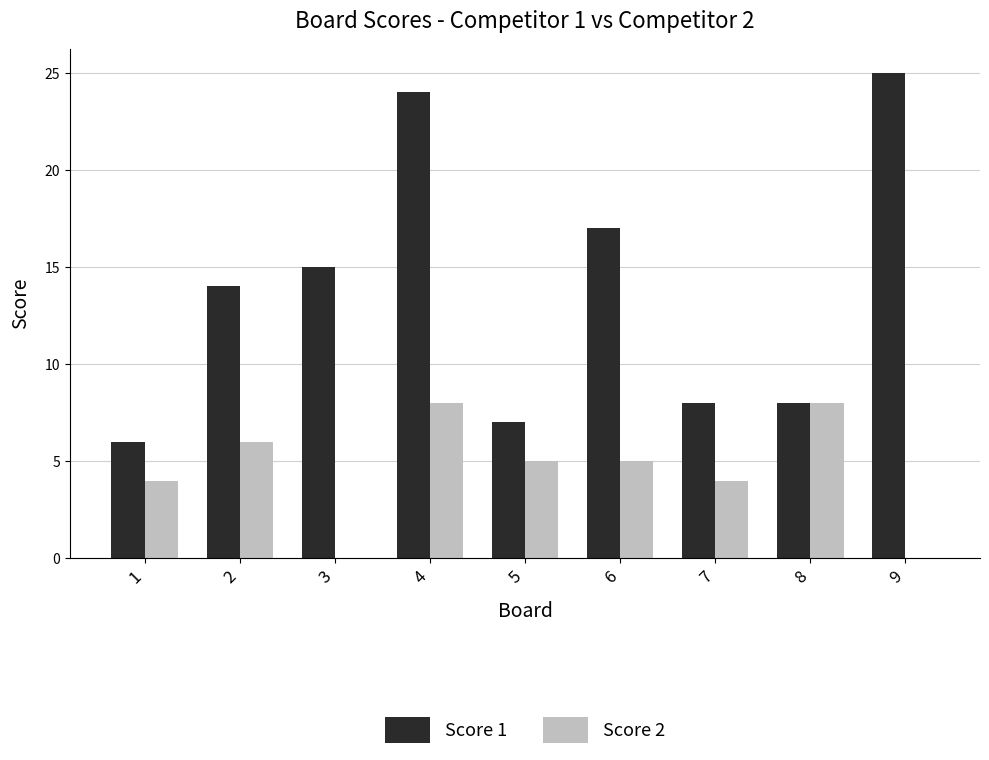

Which category has the highest value in the Score 1 series?

9